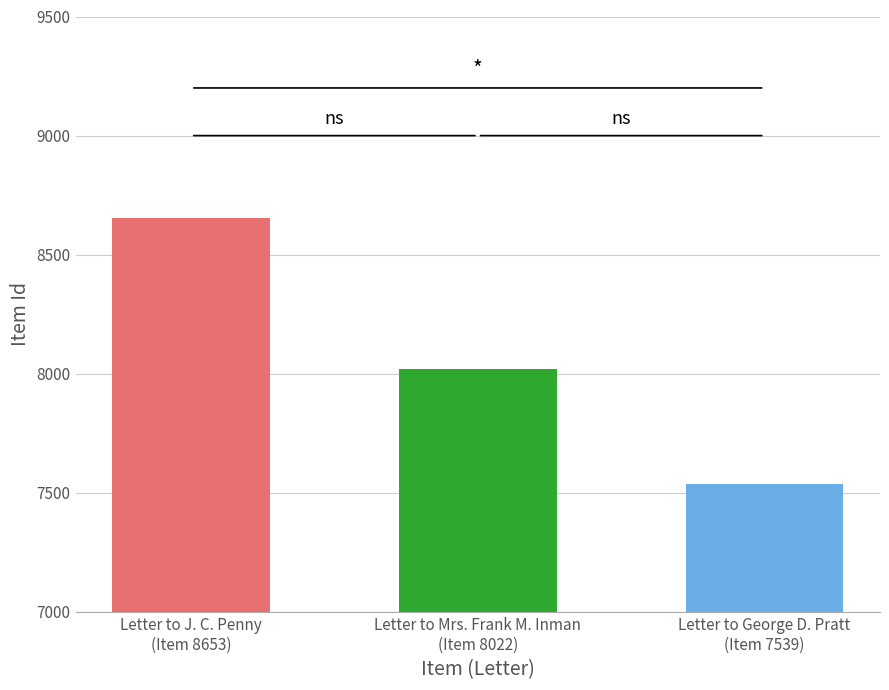

What is the average value?

8071